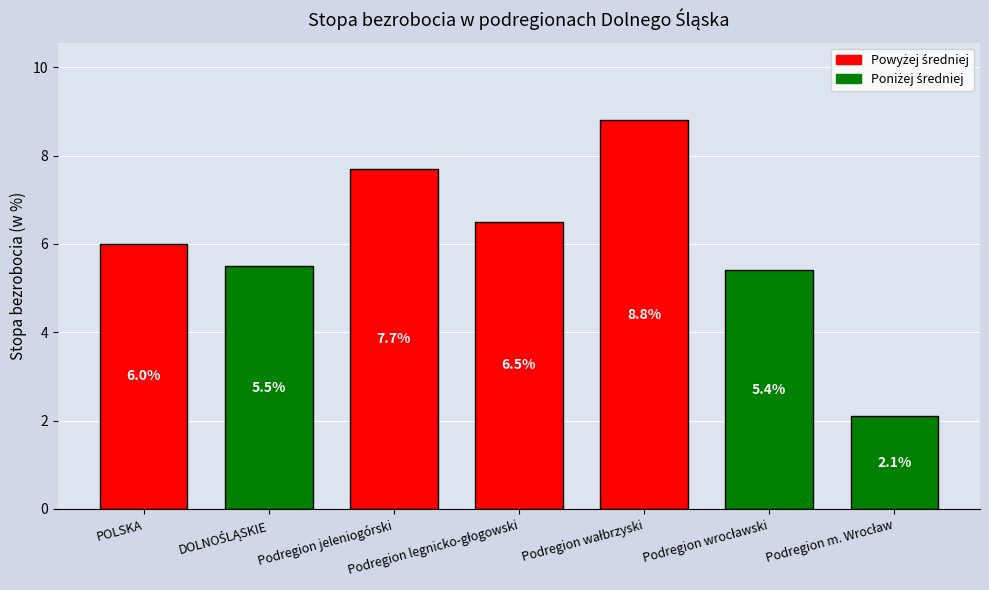

Are the bars grouped side by side (vs. stacked)?

No